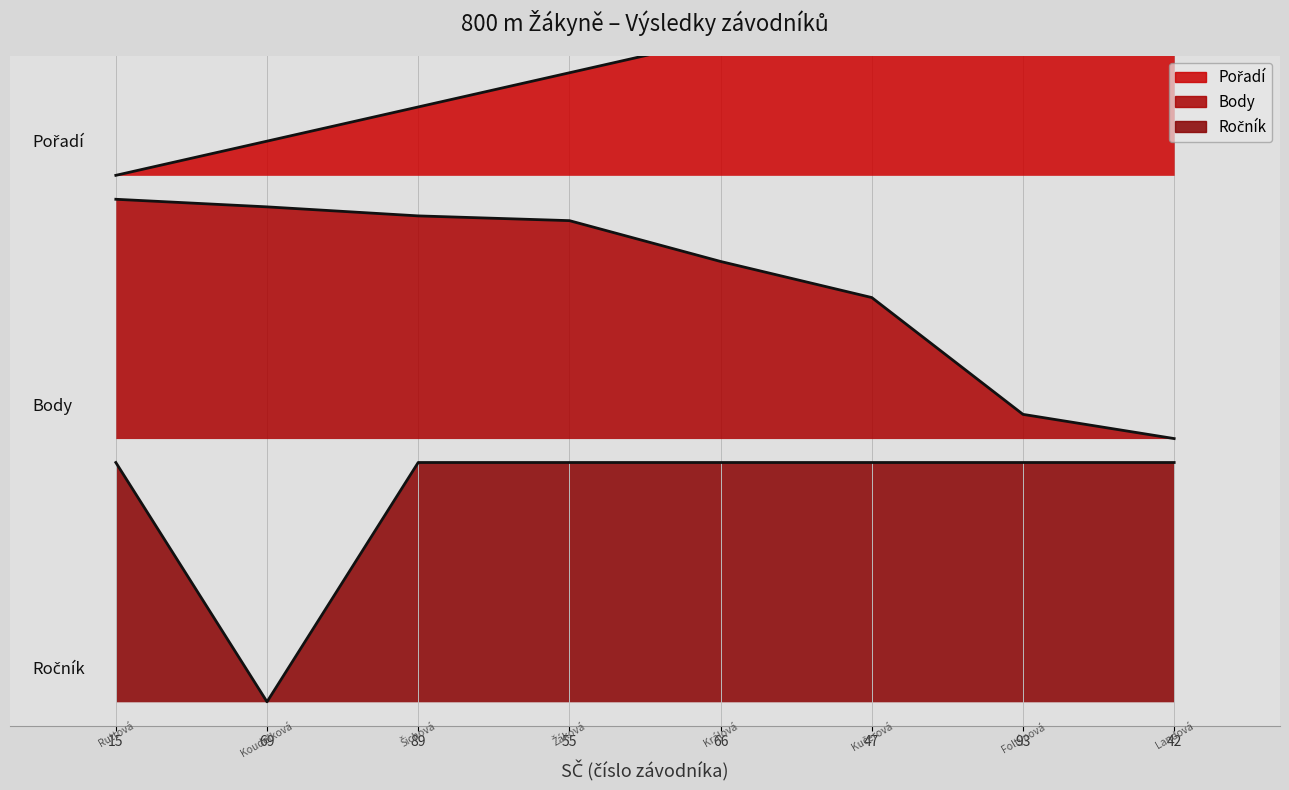

Read the Pořadí value at 69.

1.2